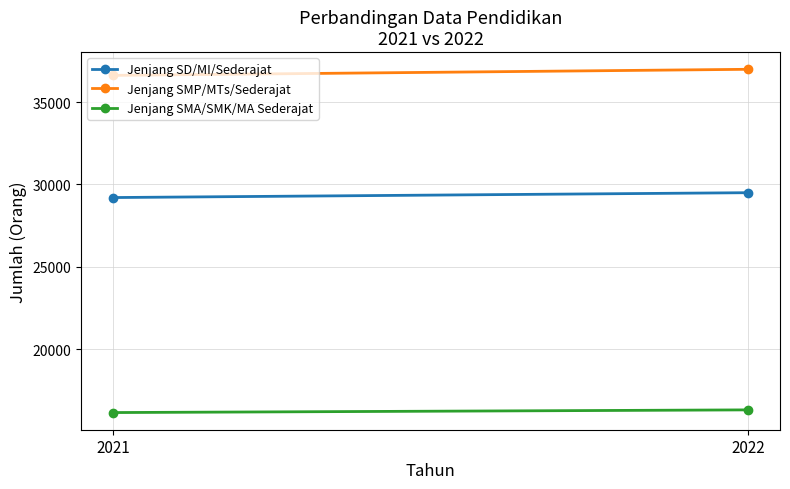

Which series has the largest total across all categories?

Jenjang SMP/MTs/Sederajat